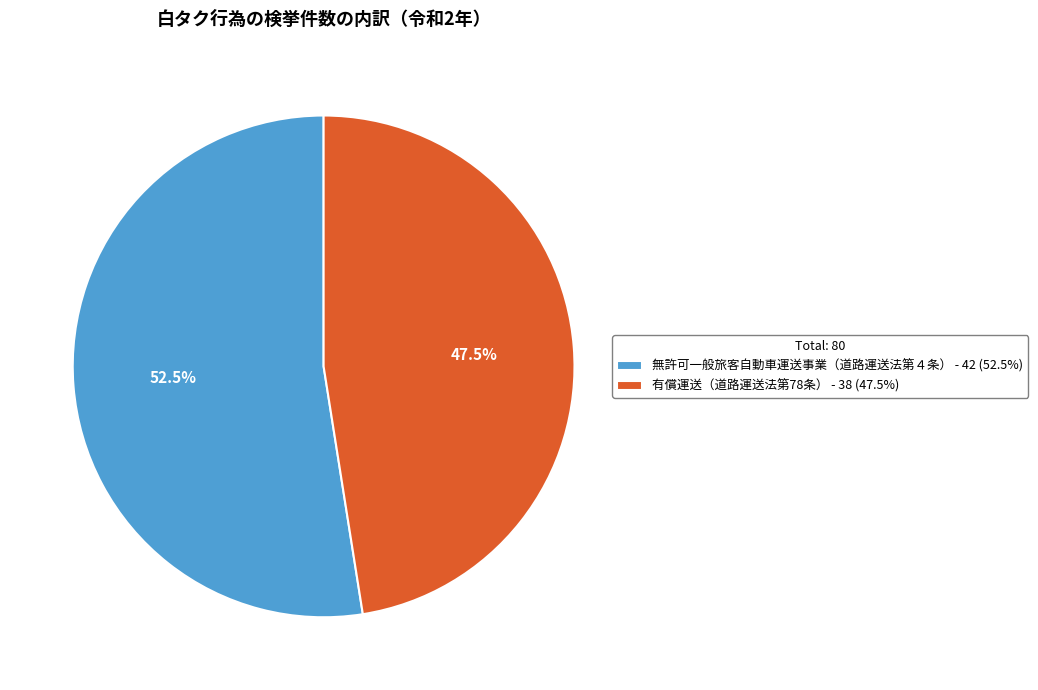

To the nearest percent, what is the average slice percentage?

50%